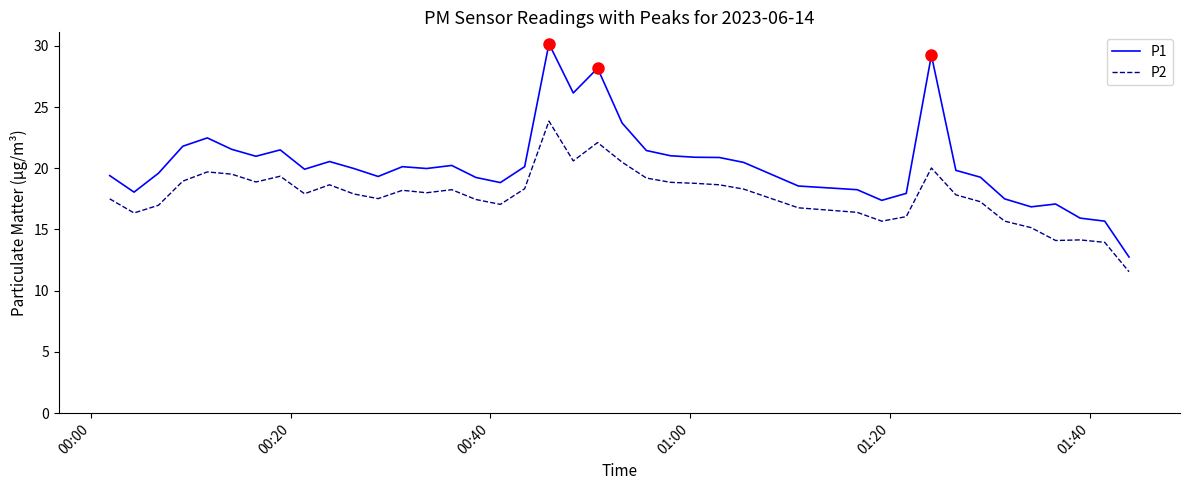

True or false: P1 and P2 intersect in this chart.

False